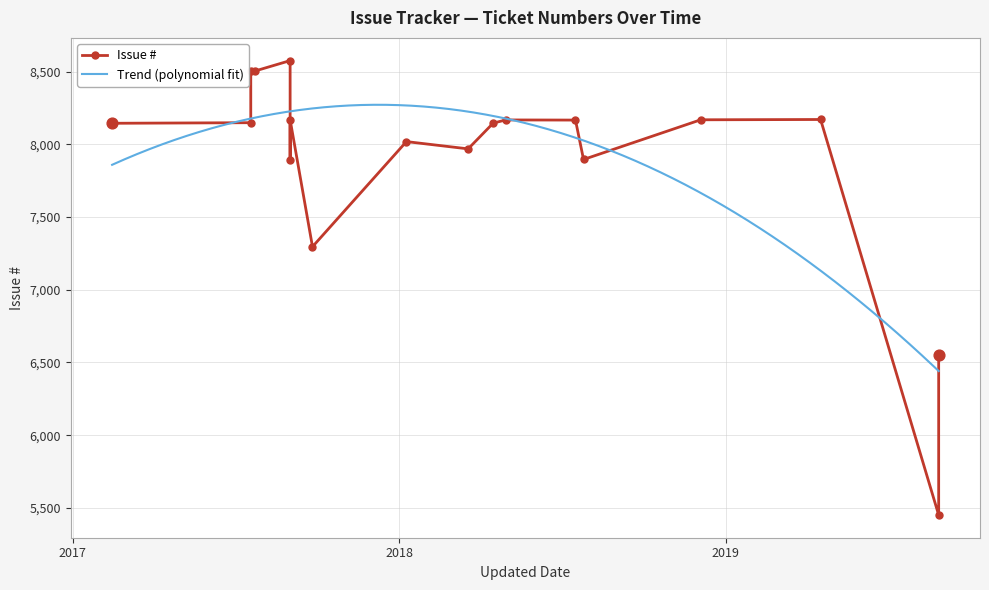

Which has a higher value, 2019-08-27 or 2019-08-27?

2019-08-27